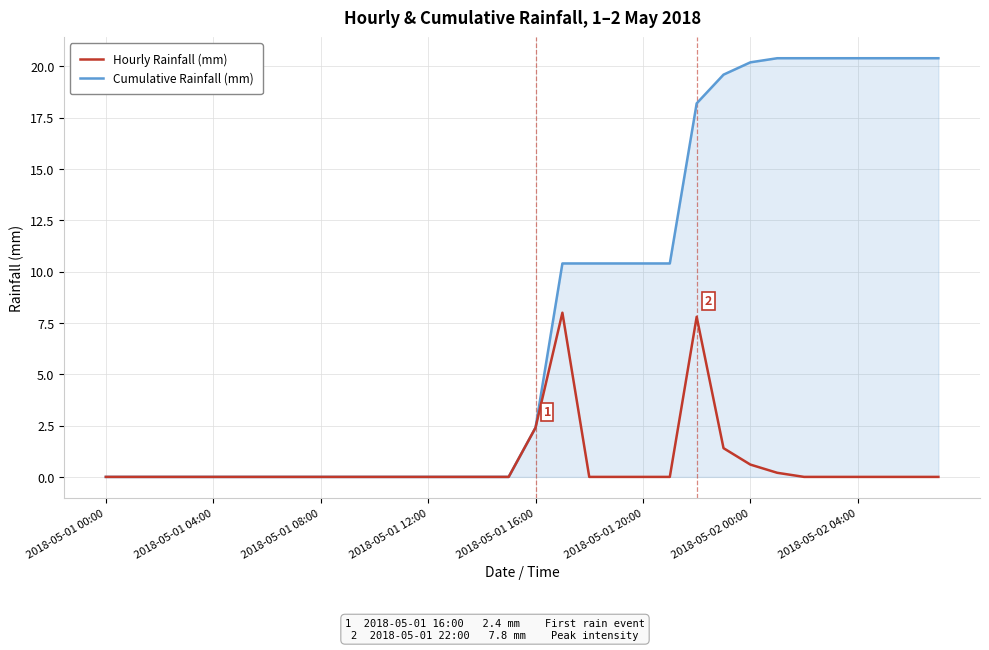

Rank the series by their maximum value, from lowest to highest.

Hourly Rainfall (mm), Cumulative Rainfall (mm)